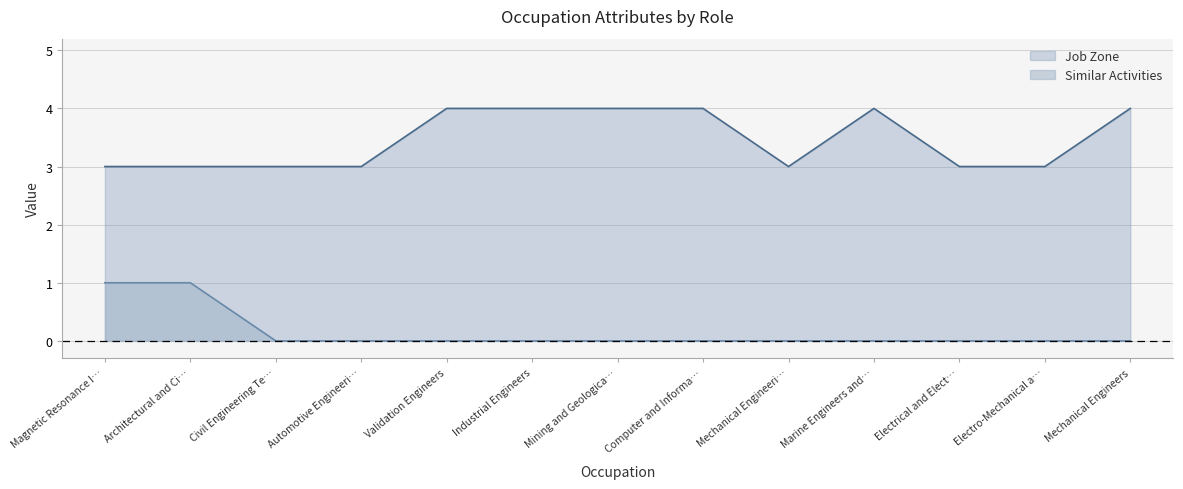

Read the Job Zone value at Computer and Informa….

4